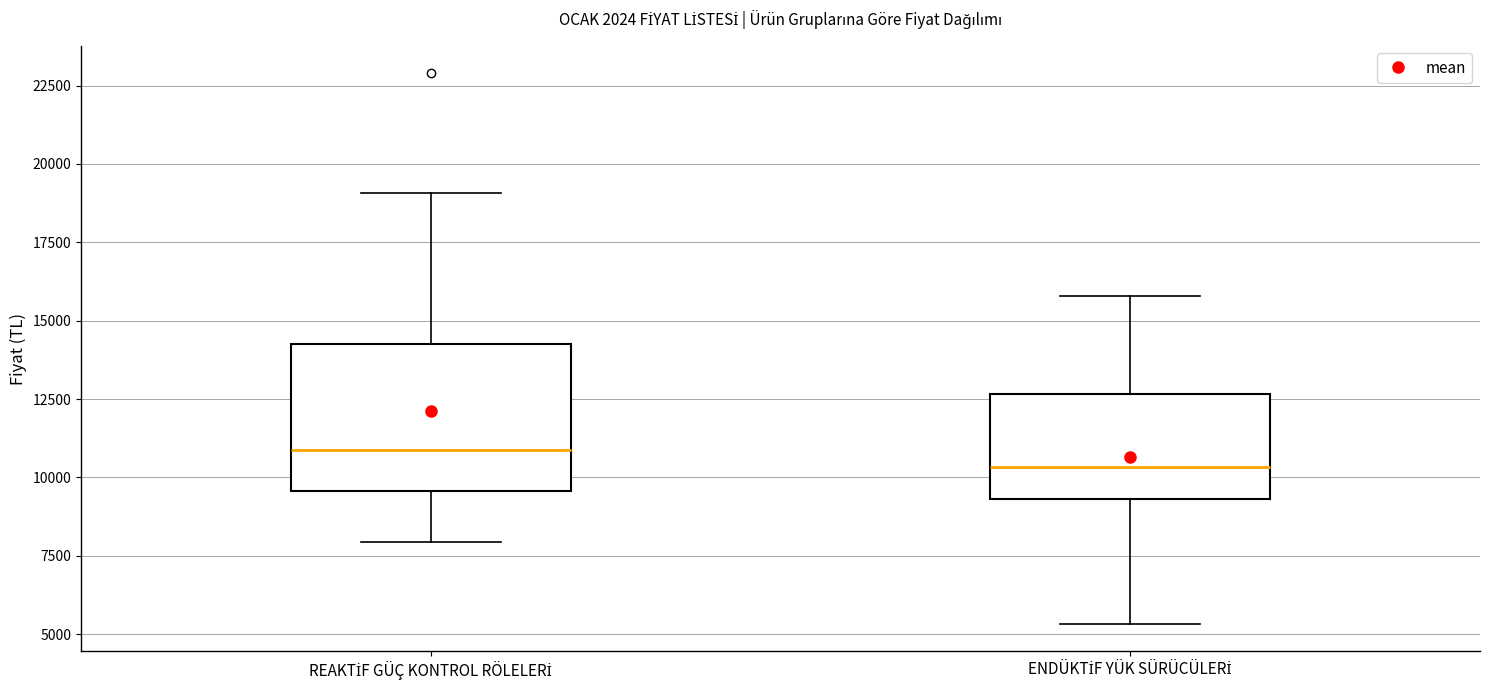

Reading left to right, read every box against the y-axis: the position of its median line, the range the box covers, and the ends of its whiskers. The values are not printed on the chart, so give them approximately, as read against the axis.

REAKTİF GÜÇ KONTROL RÖLELERİ: median 11000, box 9500 to 14000, whiskers 8000 to 19000
ENDÜKTİF YÜK SÜRÜCÜLERİ: median 10500, box 9500 to 12500, whiskers 5500 to 16000